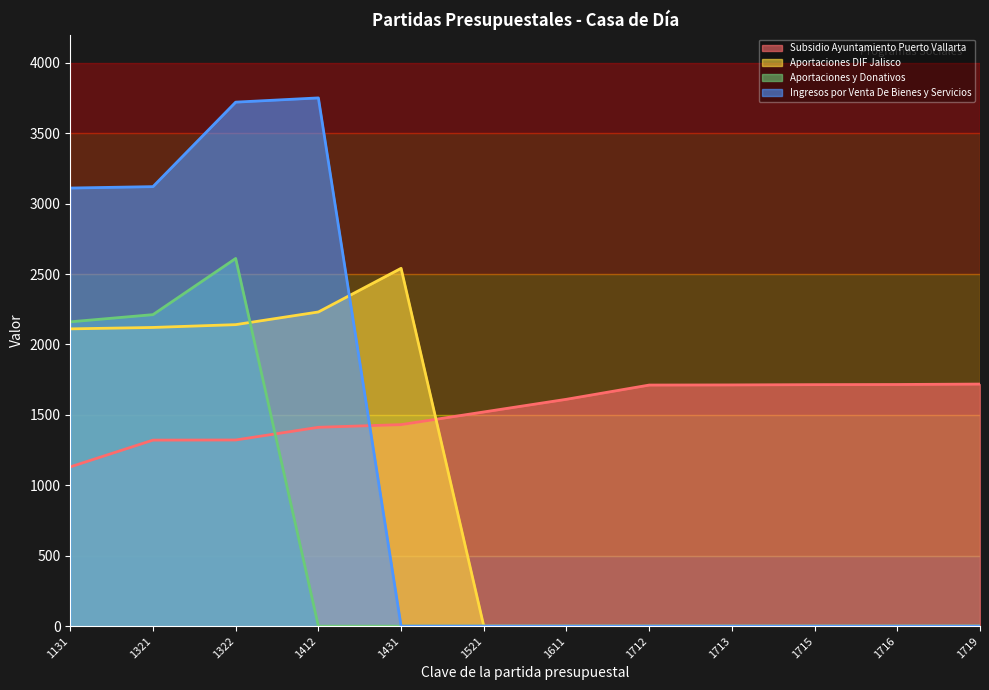

True or false: Aportaciones y Donativos and Aportaciones DIF Jalisco intersect in this chart.

True